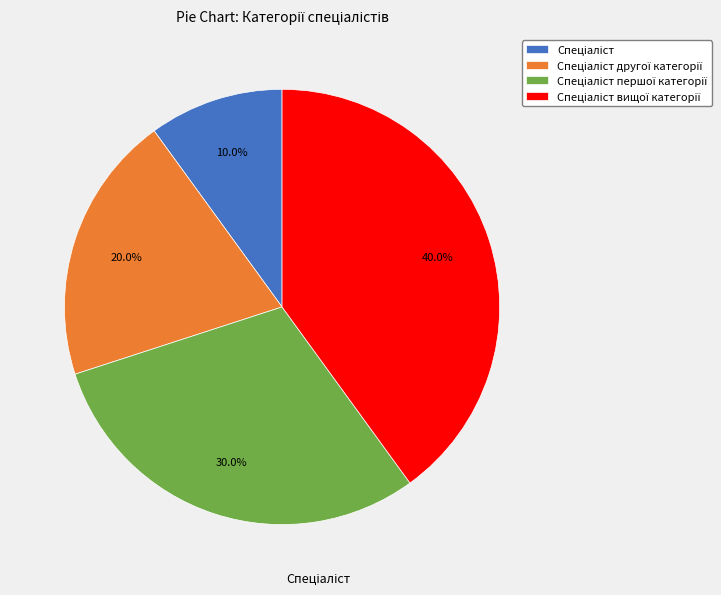

Is there a majority slice in this chart?

No